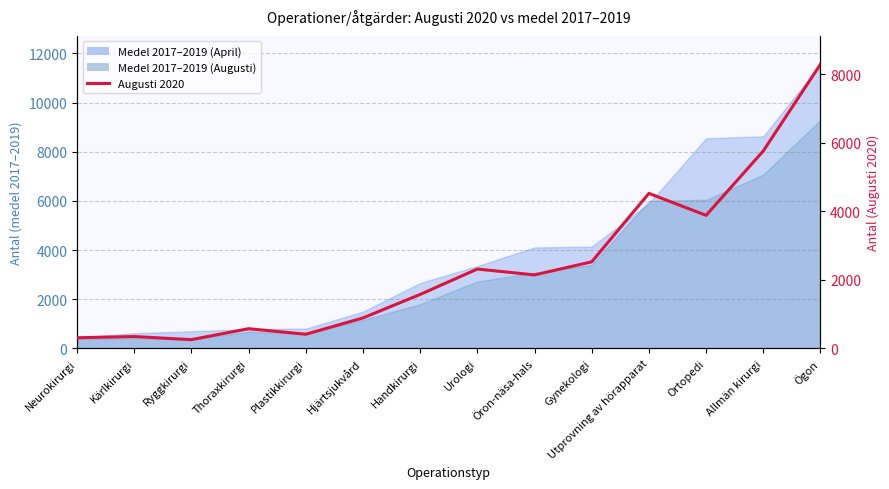

How many points are lower than both their immediate neighbors (excluding endpoints)?

4